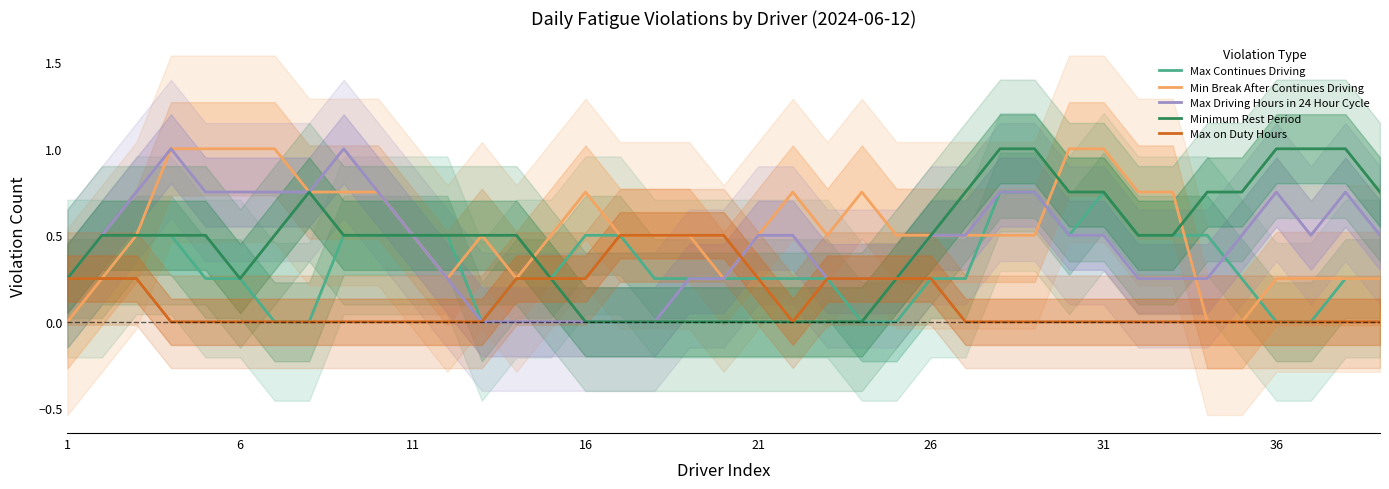

Reading right to left, what are all the values shown in this chart?

Max Continues Driving: 0.2	0.2	0.0	0.0	0.2	0.5	0.5	0.5	0.8	0.5	0.8	0.8	0.2	0.2	0.0	0.0	0.2	0.2	0.2	0.2	0.2	0.2	0.5	0.5	0.2	0.2	0.0	0.5	0.5	0.5	0.5	0.0	0.0	0.2	0.2	0.5	0.5	0.2	0.2
Min Break After Continues Driving: 0.2	0.2	0.2	0.2	0.0	0.0	0.8	0.8	1.0	1.0	0.5	0.5	0.5	0.5	0.5	0.8	0.5	0.8	0.5	0.2	0.5	0.5	0.5	0.8	0.5	0.2	0.5	0.2	0.5	0.8	0.8	0.8	1.0	1.0	1.0	1.0	0.5	0.2	0.0
Max Driving Hours in 24 Hour Cycle: 0.5	0.8	0.5	0.8	0.5	0.2	0.2	0.2	0.5	0.5	0.8	0.8	0.5	0.5	0.2	0.2	0.2	0.5	0.5	0.2	0.2	0.0	0.0	0.0	0.0	0.0	0.0	0.2	0.5	0.8	1.0	0.8	0.8	0.8	0.8	1.0	0.8	0.5	0.2
Minimum Rest Period: 0.8	1.0	1.0	1.0	0.8	0.8	0.5	0.5	0.8	0.8	1.0	1.0	0.8	0.5	0.2	0.0	0.0	0.0	0.0	0.0	0.0	0.0	0.0	0.0	0.2	0.5	0.5	0.5	0.5	0.5	0.5	0.8	0.5	0.2	0.5	0.5	0.5	0.5	0.2
Max on Duty Hours: 0.0	0.0	0.0	0.0	0.0	0.0	0.0	0.0	0.0	0.0	0.0	0.0	0.0	0.2	0.2	0.2	0.2	0.0	0.2	0.5	0.5	0.5	0.5	0.2	0.2	0.2	0.0	0.0	0.0	0.0	0.0	0.0	0.0	0.0	0.0	0.0	0.2	0.2	0.2